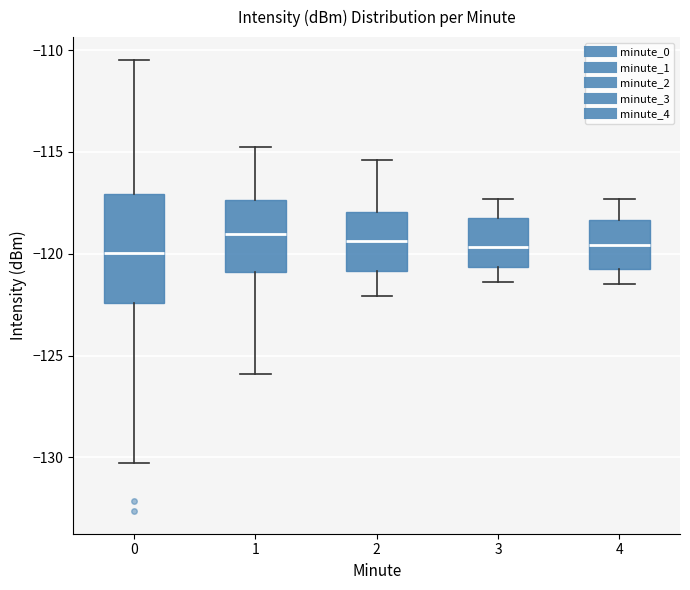

Where is the upper edge of the box at x = 2 on the y-axis? The values are not printed on the chart, so give them approximately, as read against the axis.

-118.0